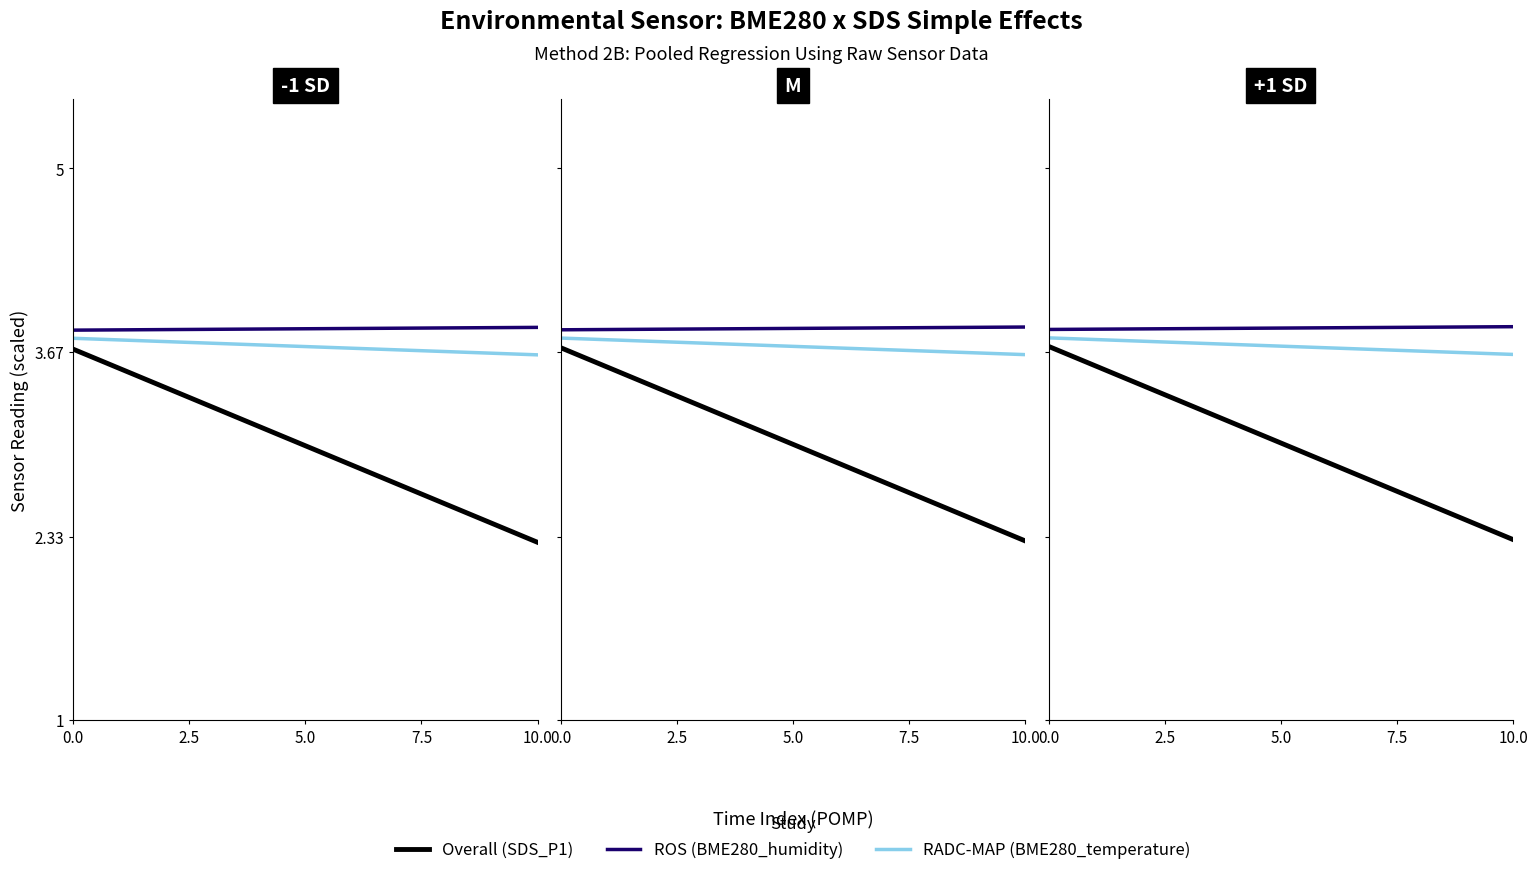

Count the BME280_temperature values in the range 3 to 4.

40